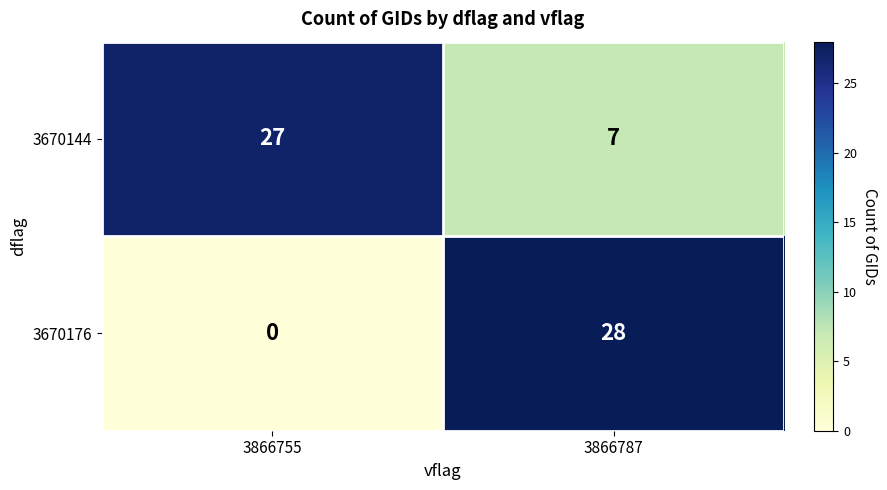

The value of 3670176 at 3866755 is 0. True or false?

True